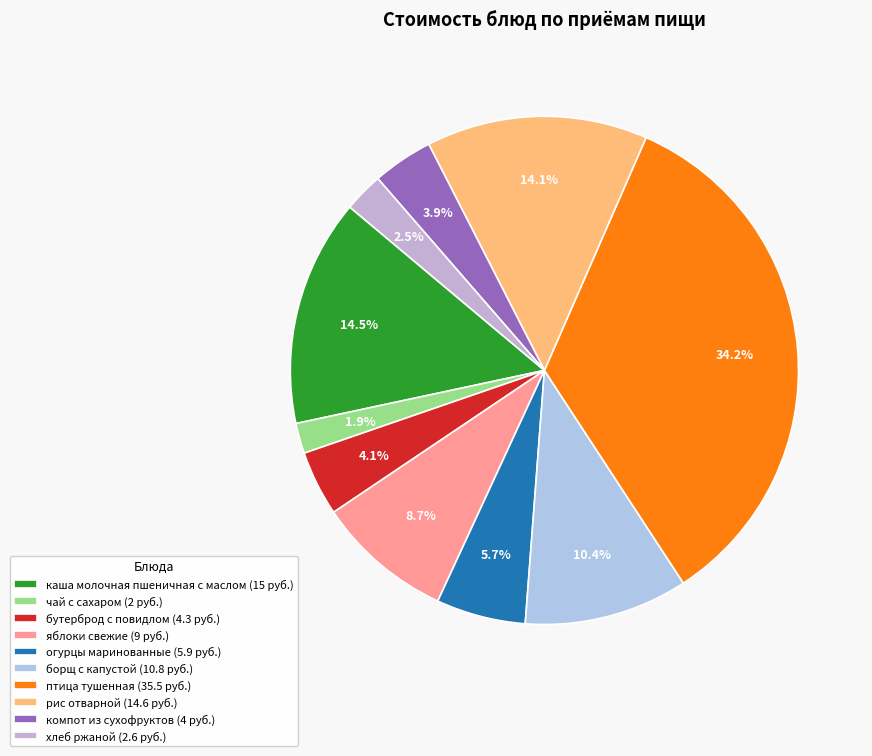

To the nearest percent, what portion does борщ с капустой represent?

10%